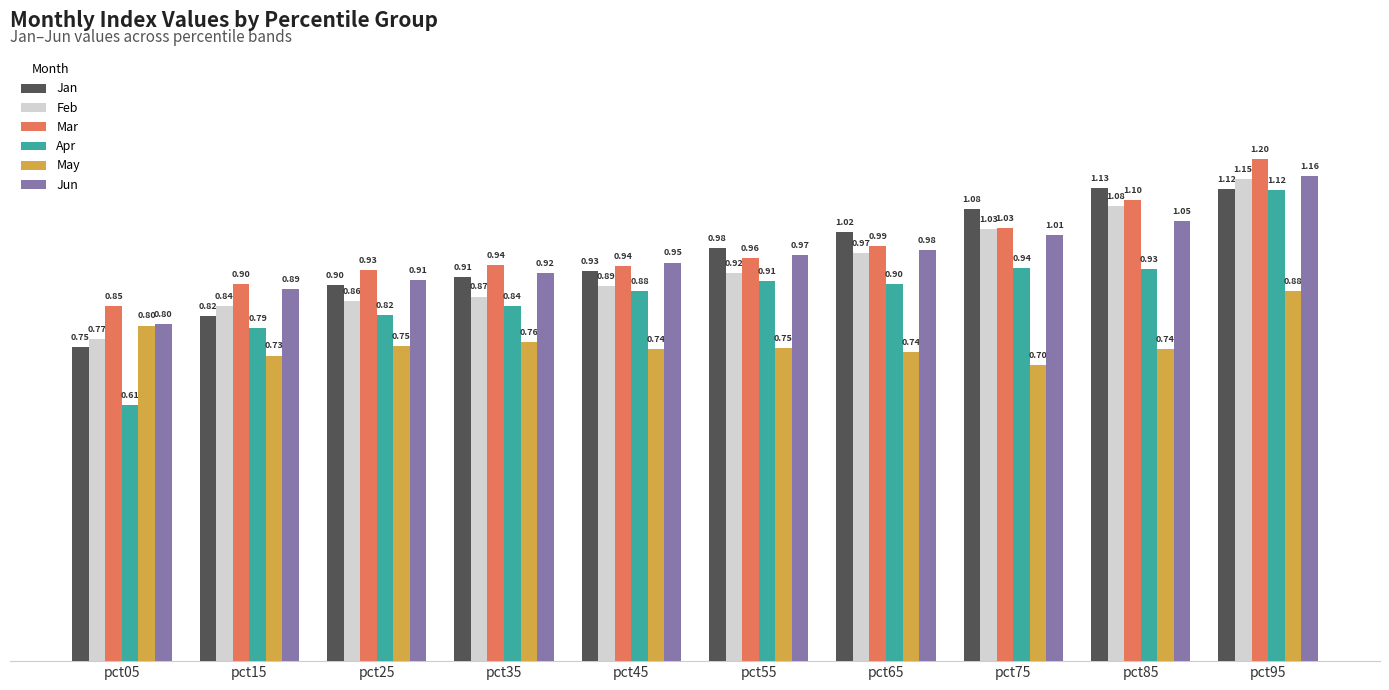

What is the sum of the Jun values at pct25 and pct65?

1.9